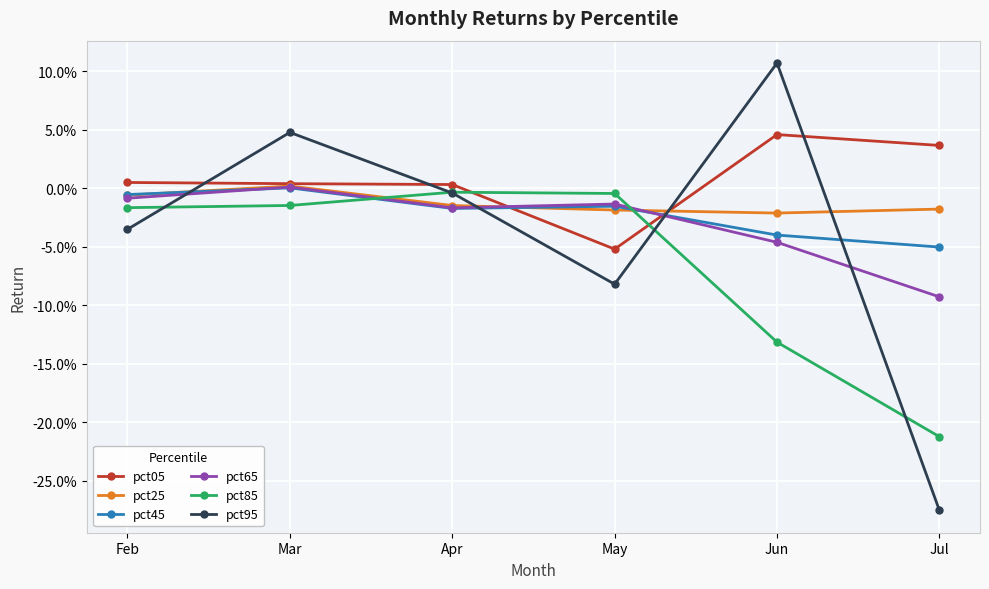

Rank the series at Apr from lowest to highest value.

pct45, pct65, pct25, pct95, pct85, pct05